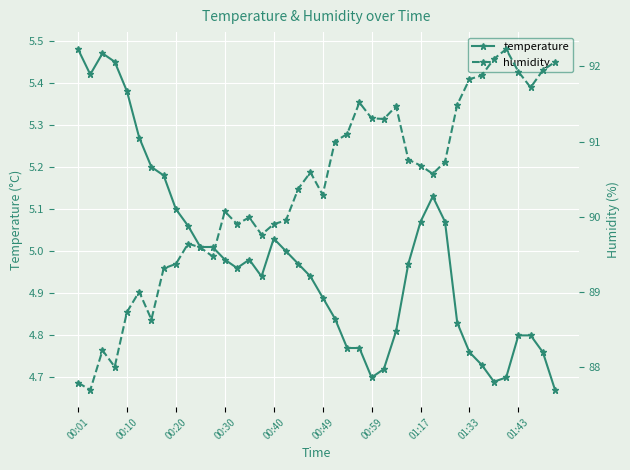

Is it true that temperature equals 5.0 at 18?

True